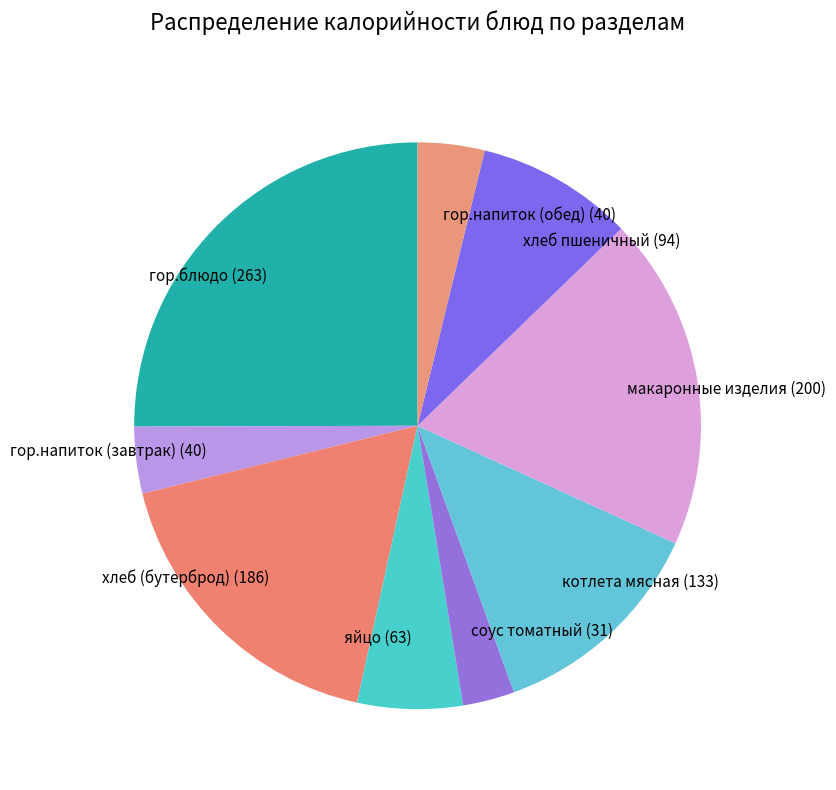

Is the sum of соус томатный (31) and хлеб пшеничный (94) greater than half?

No